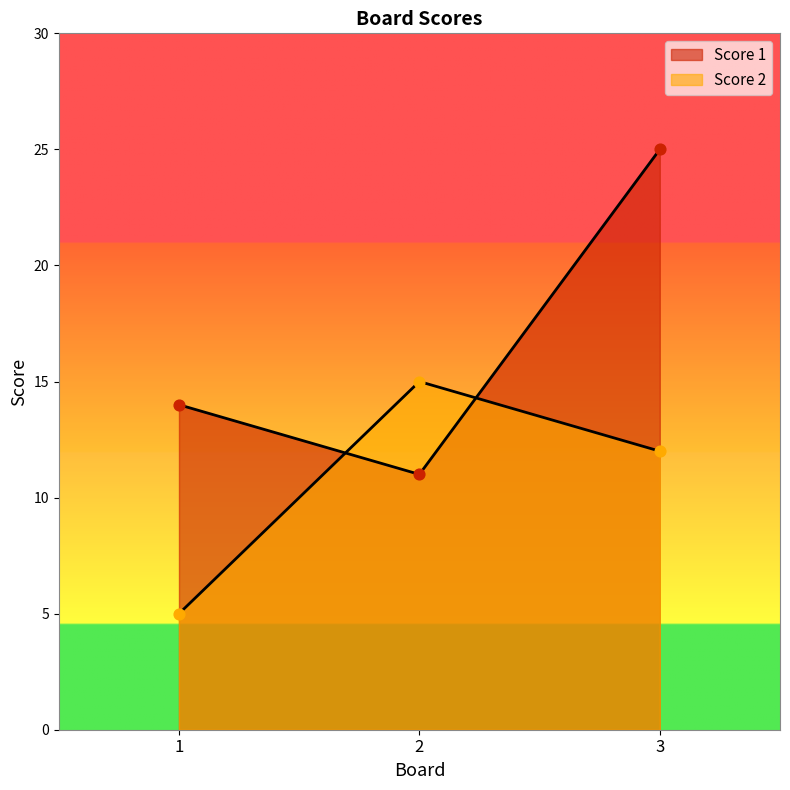

What is the total value across all series at 3?

37